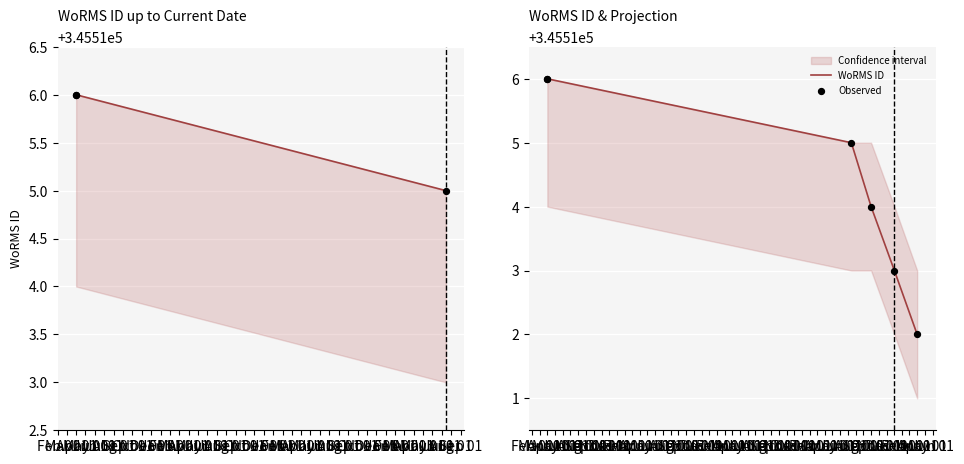

What are all the series names shown in the legend?

WoRMS ID, Observed